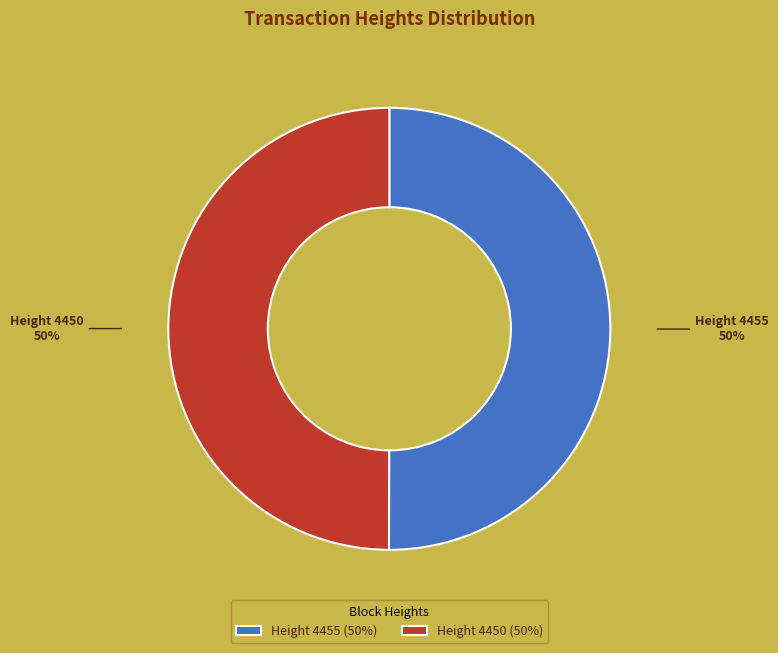

Is the sum of Height 4455 (50%) and Height 4450 (50%) greater than half?

Yes